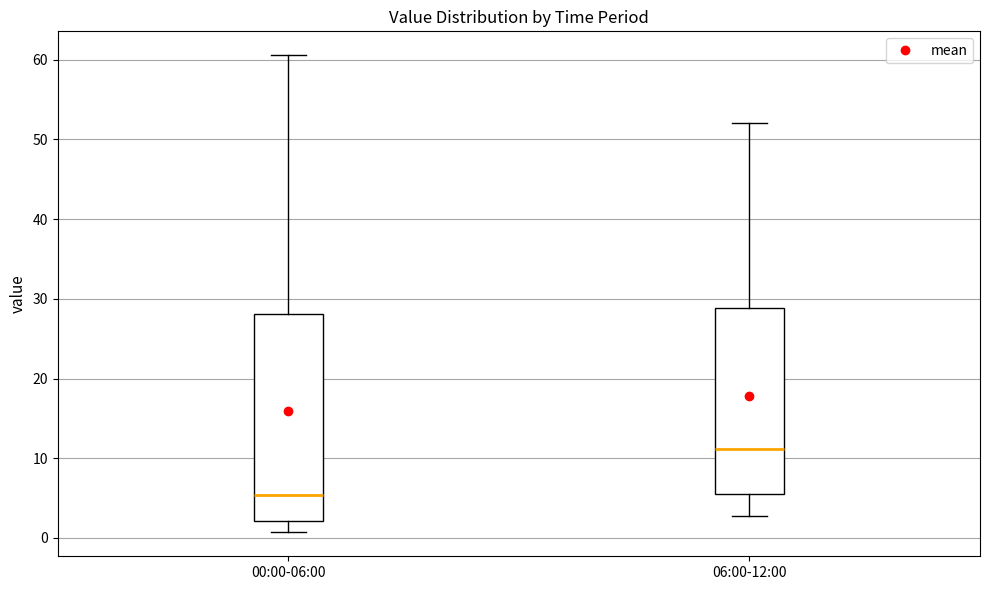

Which box's median line is the highest?

06:00-12:00